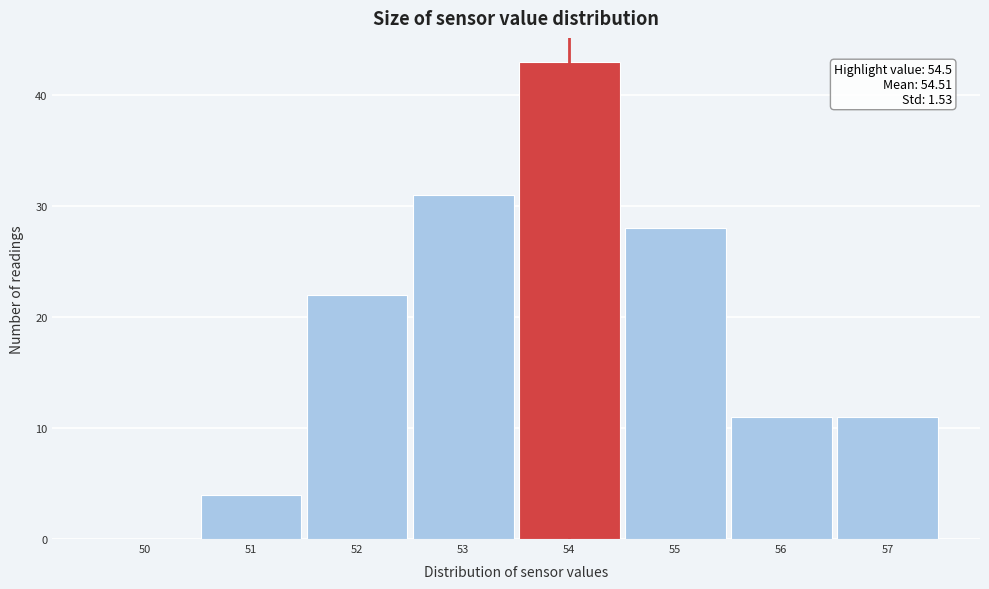

Reading left to right, extract all data points from this chart.

50=0	51=4	52=22	53=31	54=43	55=28	56=11	57=11